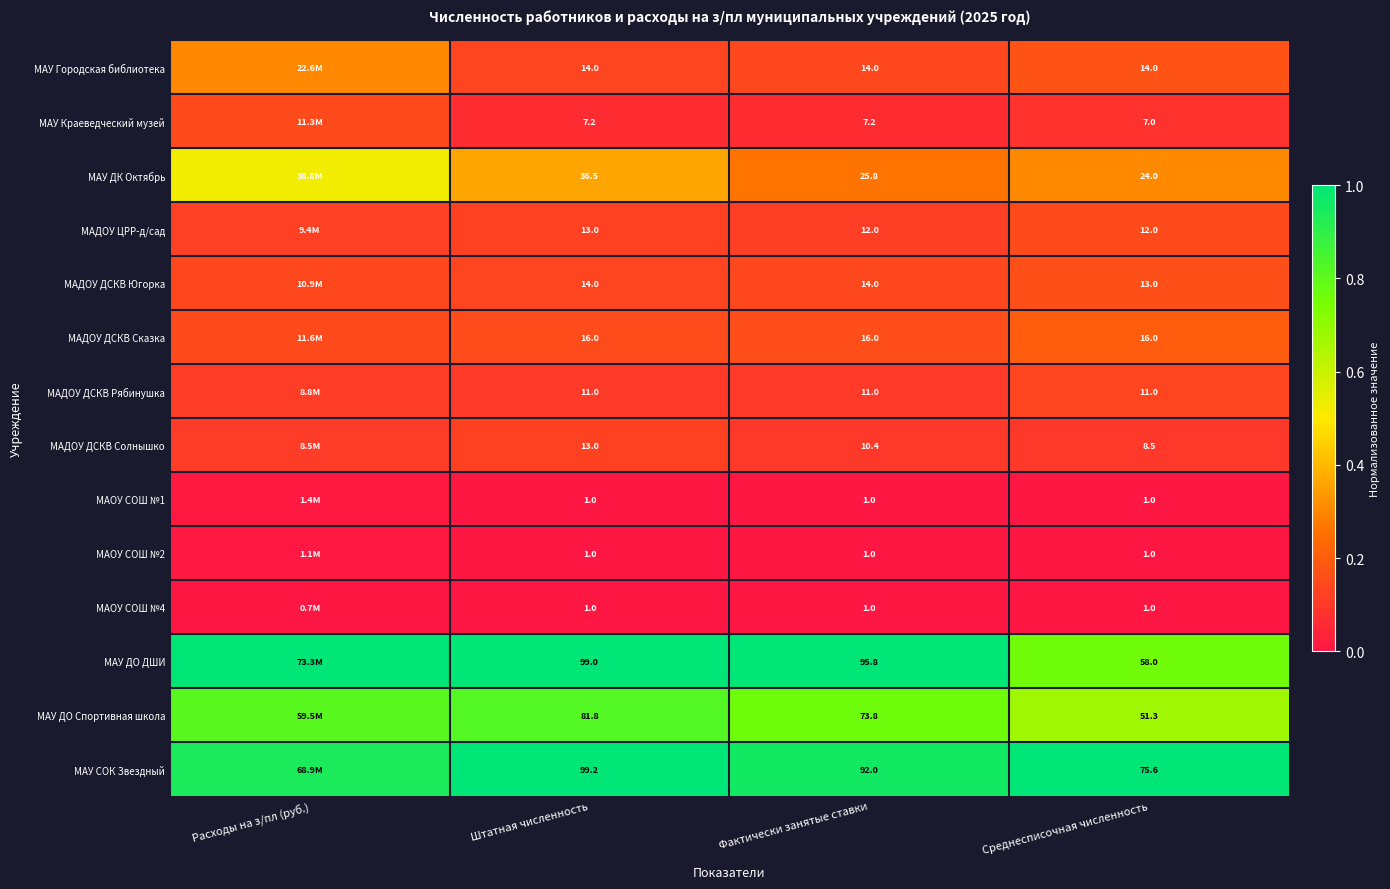

Is the value of МАДОУ ДСКВ Рябинушка at Среднесписочная численность greater than the value of МАДОУ ДСКВ Солнышко at Фактически занятые ставки?

Yes